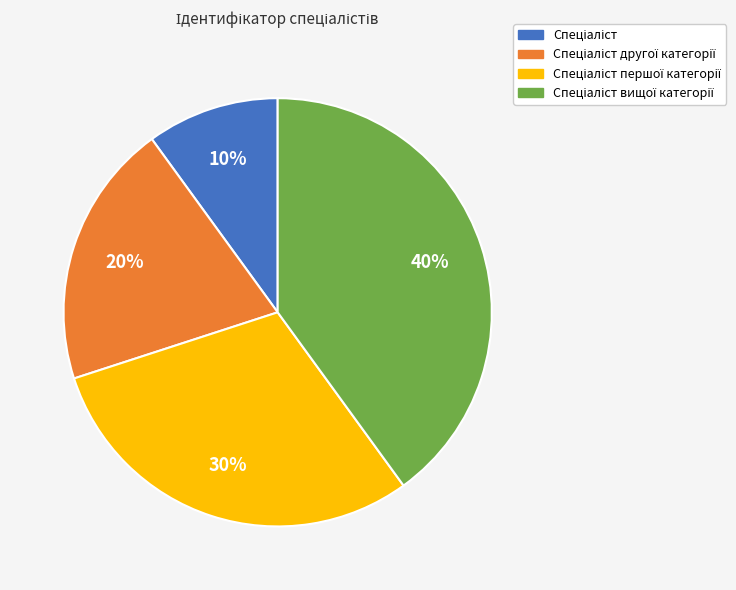

To the nearest percent, what is the average slice percentage?

25%